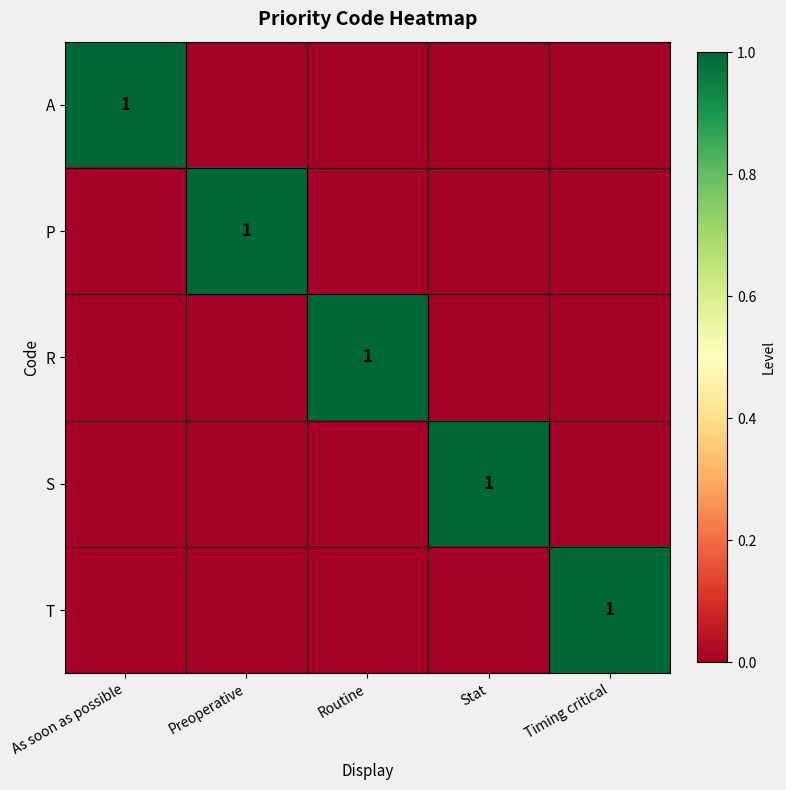

The value of R at Routine is 0. True or false?

False